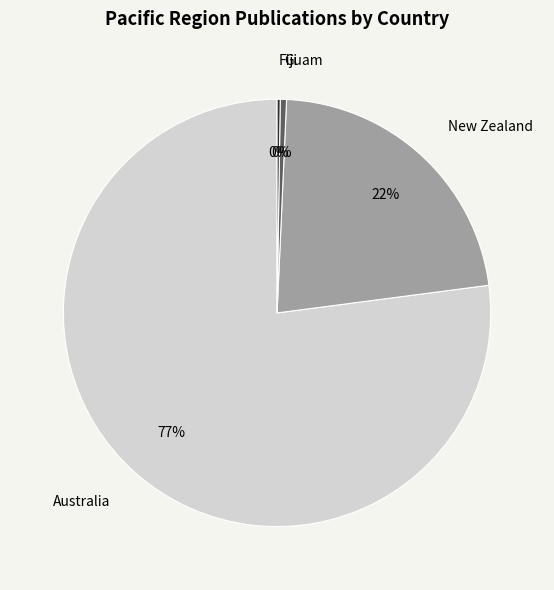

To the nearest percent, what portion does New Zealand represent?

22%